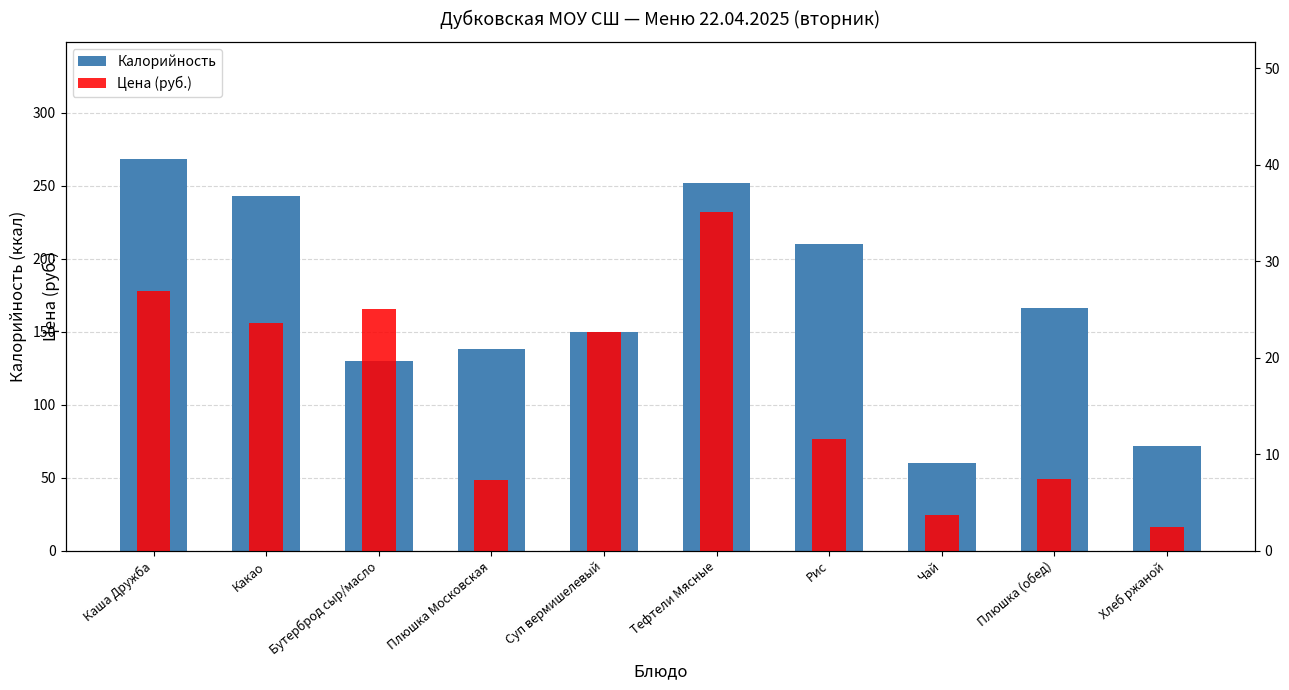

Reading left to right, what are all the values shown in this chart?

Калорийность: Каша Дружба=268.0	Какао=243.0	Бутерброд сыр/масло=130.0	Плюшка Московская=138.3	Суп вермишелевый=150.0	Тефтели Мясные=252.0	Рис=210.0	Чай=60.0	Плюшка (обед)=166.0	Хлеб ржаной=72.0
Цена (руб.): Каша Дружба=26.9	Какао=23.6	Бутерброд сыр/масло=25.1	Плюшка Московская=7.3	Суп вермишелевый=22.7	Тефтели Мясные=35.1	Рис=11.6	Чай=3.7	Плюшка (обед)=7.5	Хлеб ржаной=2.5